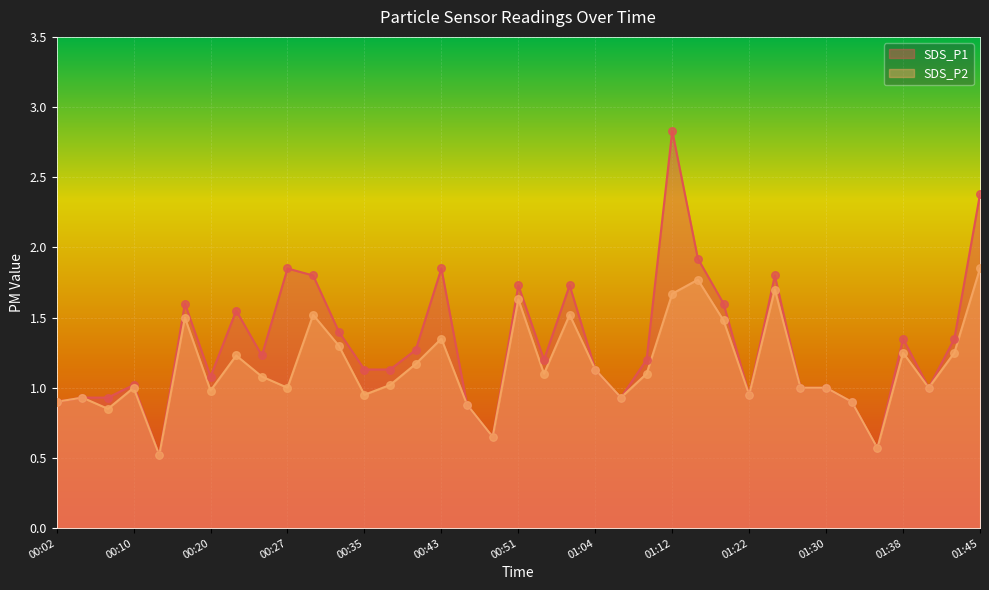

Which series reaches the maximum Y coordinate?

SDS_P1